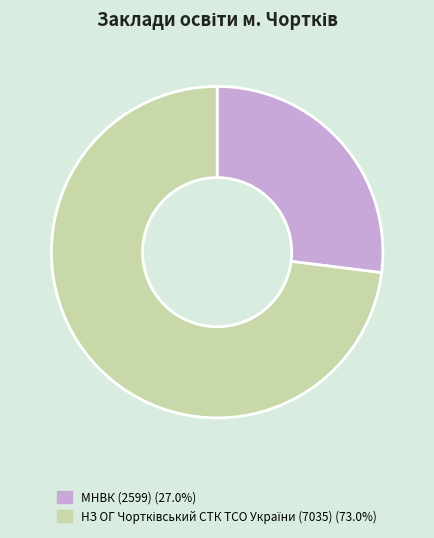

How many segments does this pie chart have?

2